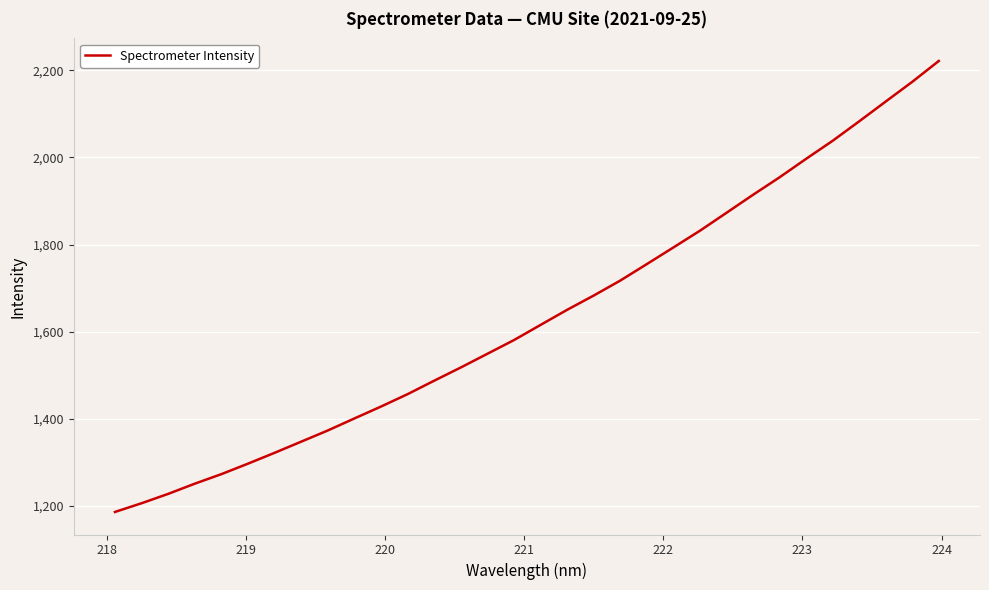

What is the maximum value shown in the chart?

2221.2